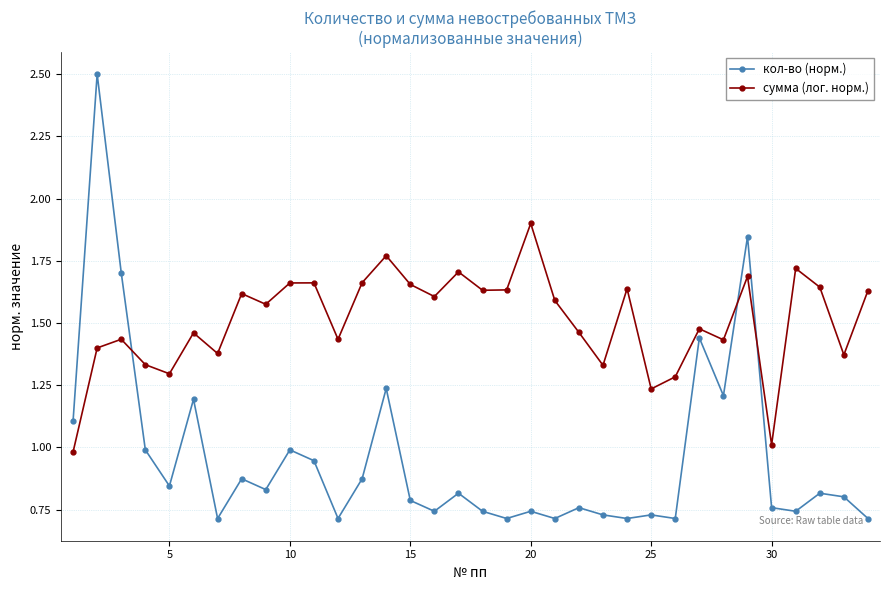

Which series ends up on top after the final intersection of кол-во (норм.) and сумма (лог. норм.)?

сумма (лог. норм.)